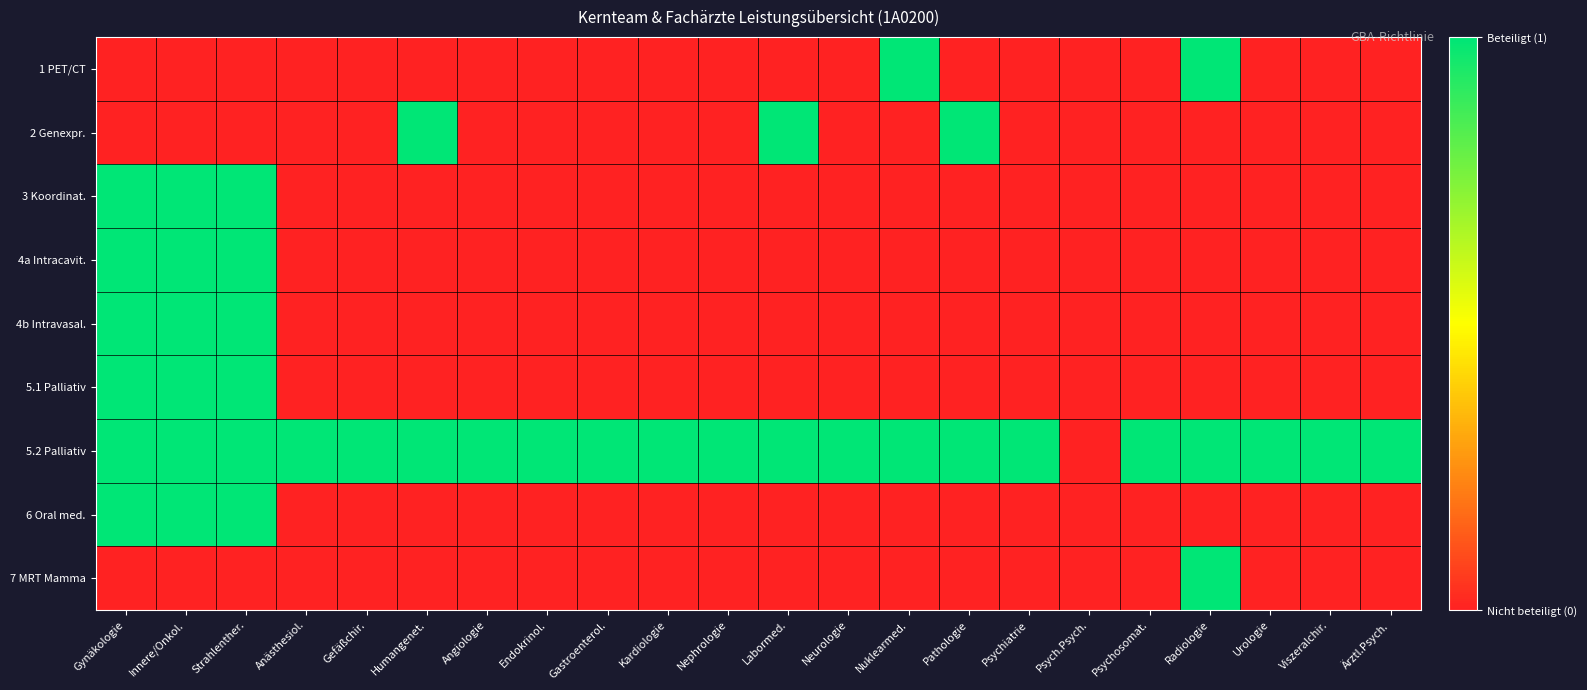

At Radiologie, list the series in order from smallest to largest.

2 Genexpr., 3 Koordinat., 4a Intracavit., 4b Intravasal., 5.1 Palliativ, 6 Oral med., 1 PET/CT, 5.2 Palliativ, 7 MRT Mamma